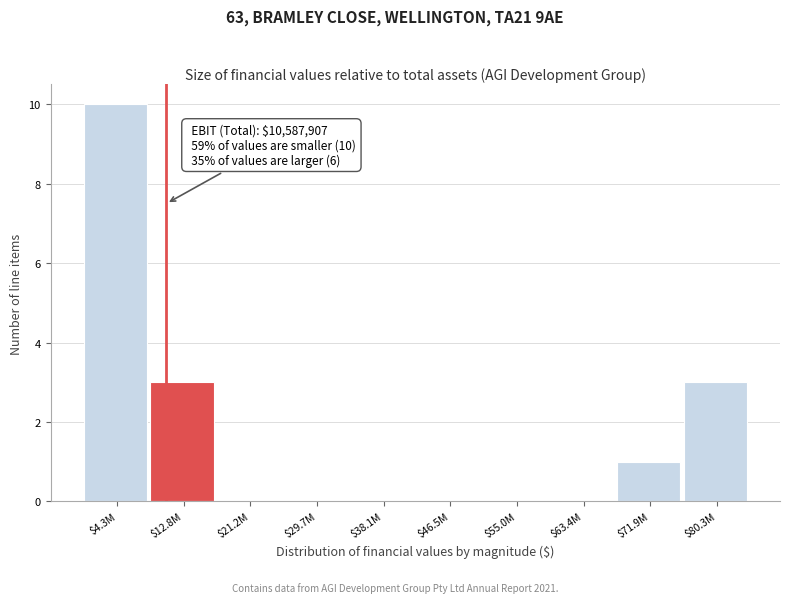

The chart shows a value of 10 at $4.3M. True or false?

True